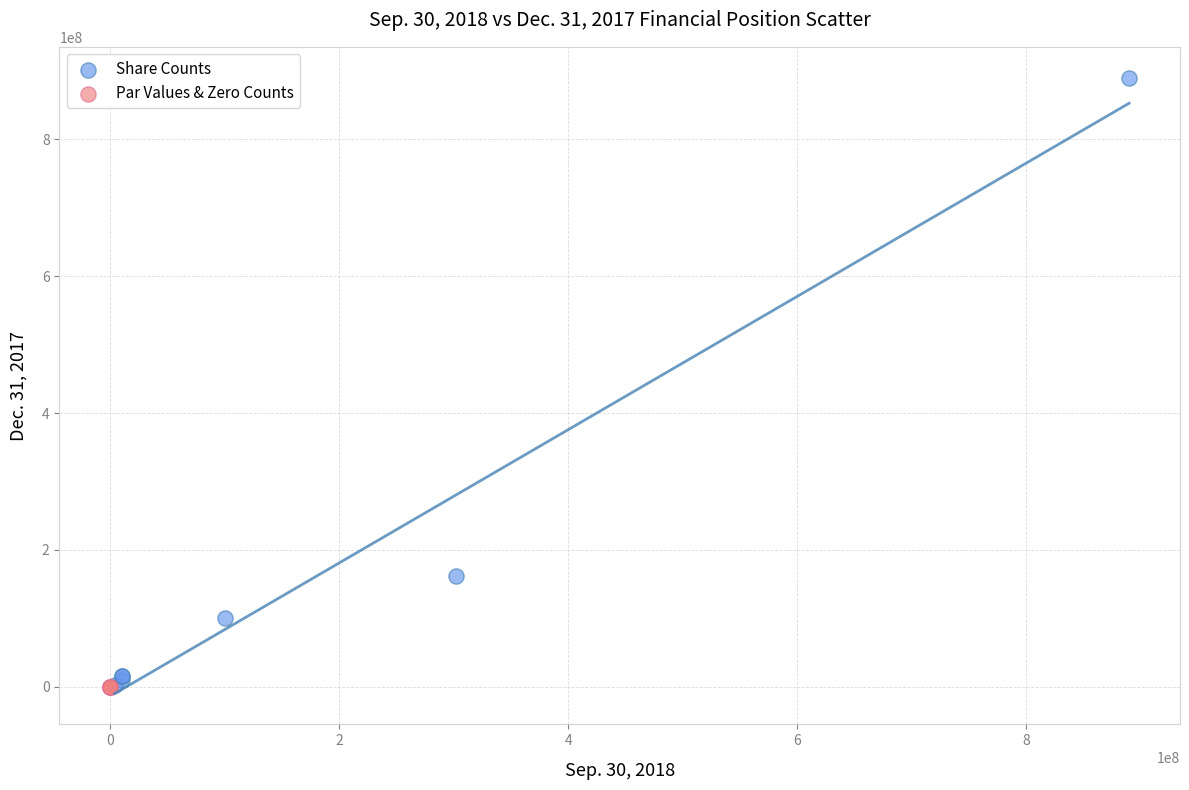

Which series contains the highest Y value?

Share Counts